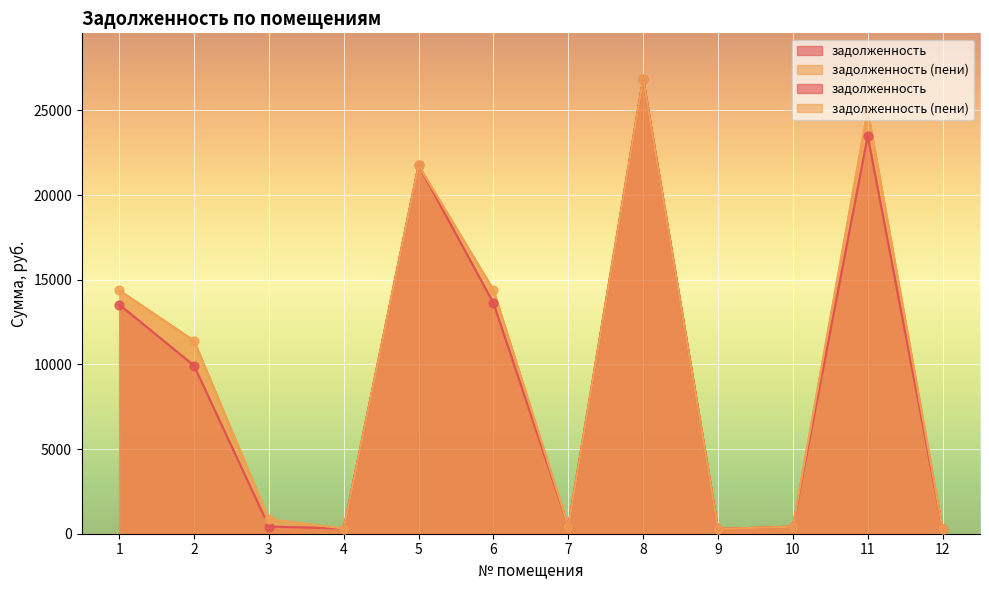

Which series contains the highest Y value?

задолженность (пени)